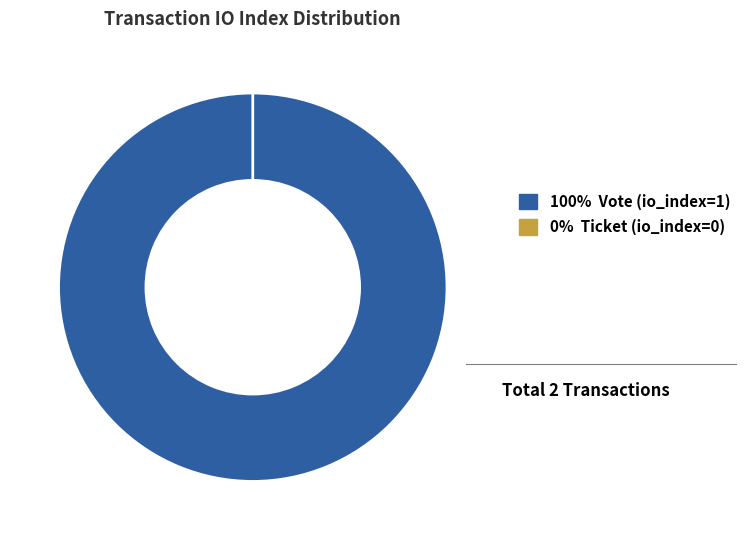

What percentage is the Vote (io_index=1) slice, to the nearest percent?

100%